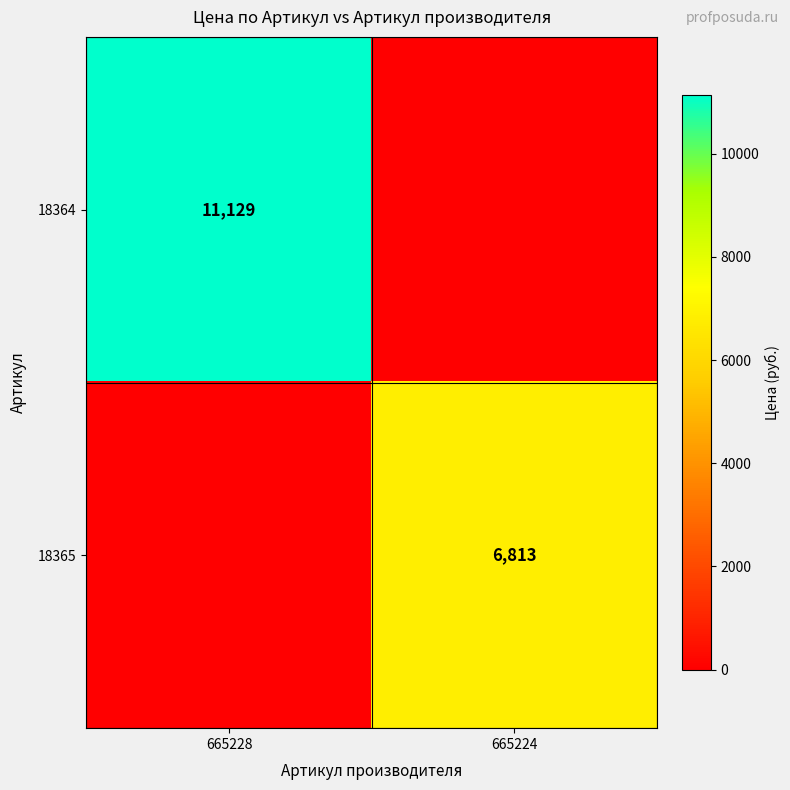

Is the value of 18364 at 665228 greater than the value of 18365 at 665224?

Yes